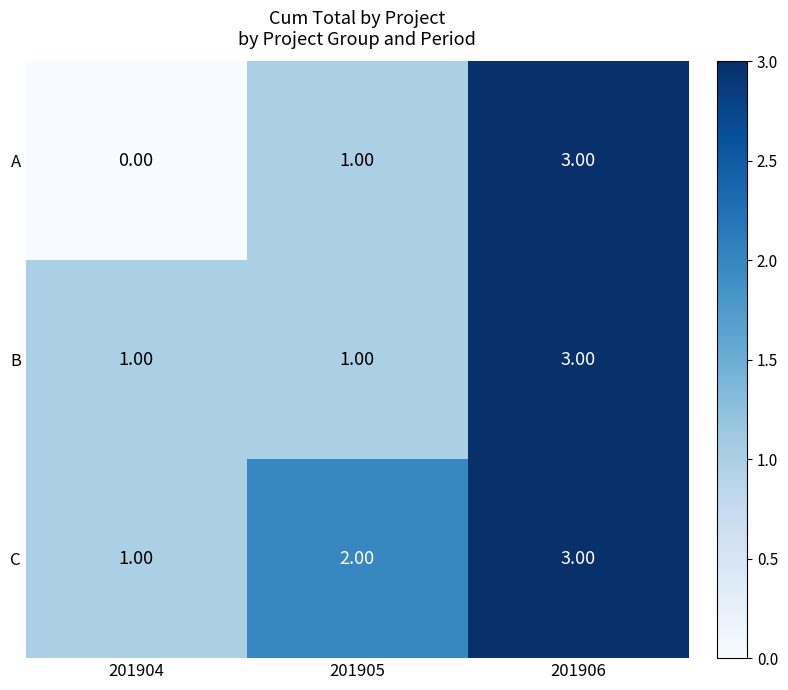

List the series in order of their overall mean, highest first.

C, B, A